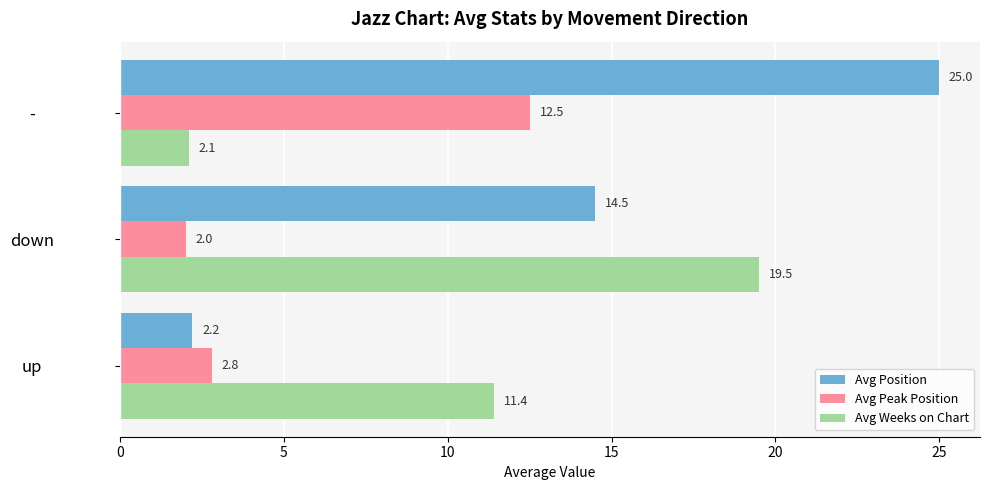

What is the difference between the highest and lowest values at up?

9.2